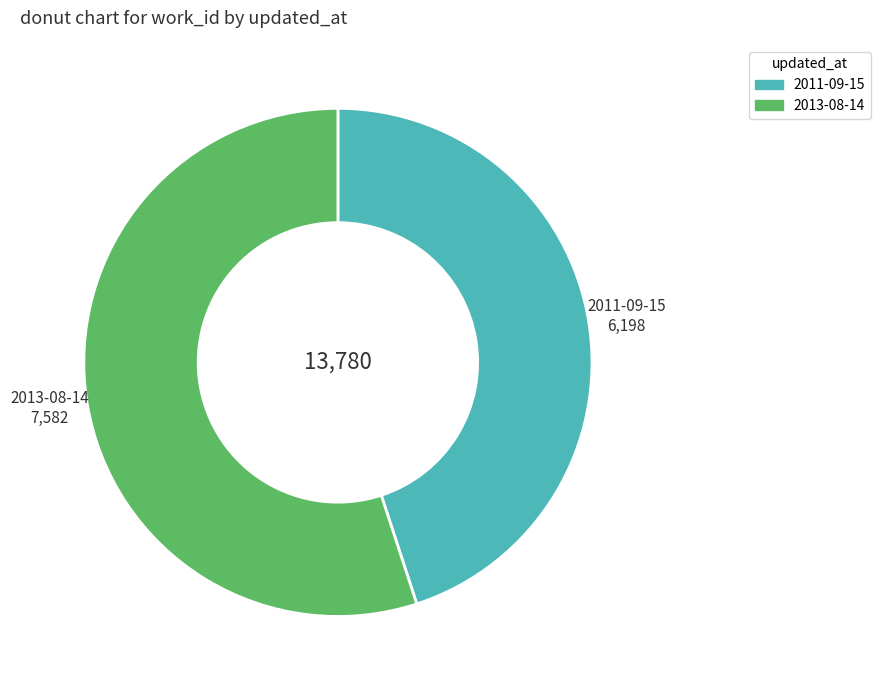

The 2013-08-14 slice represents 55% of the pie. True or false?

True